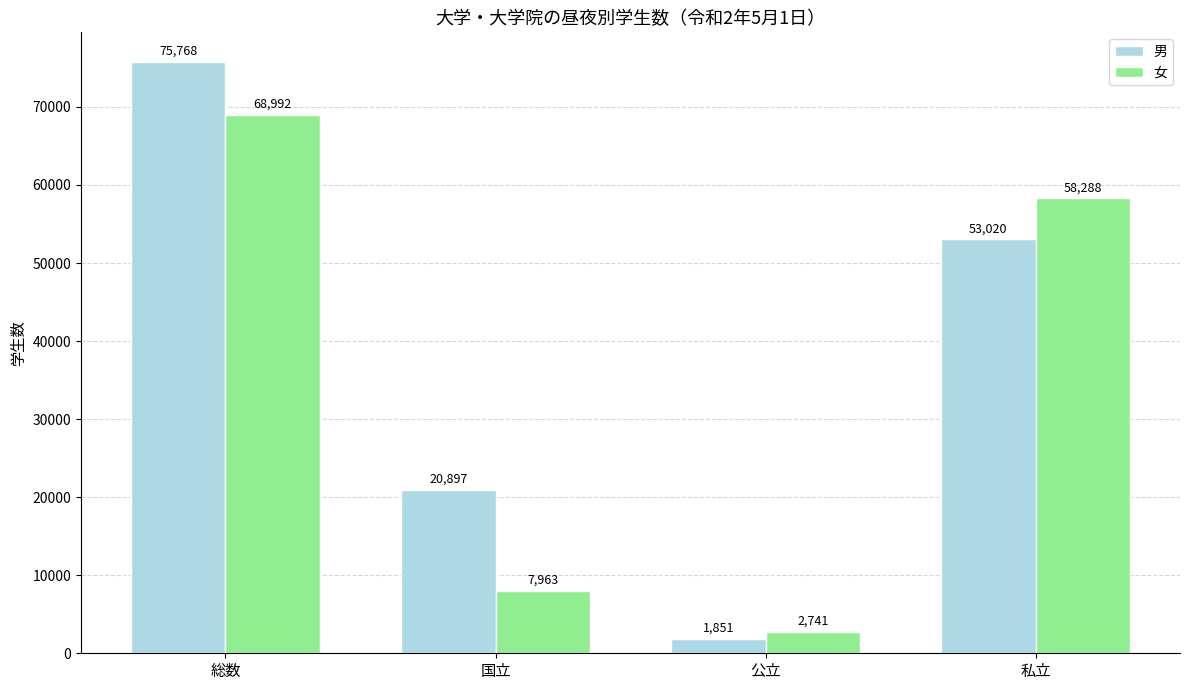

Reading right to left, what are all the values shown in this chart?

男: 私立=53020	公立=1851	国立=20897	総数=75768
女: 私立=58288	公立=2741	国立=7963	総数=68992